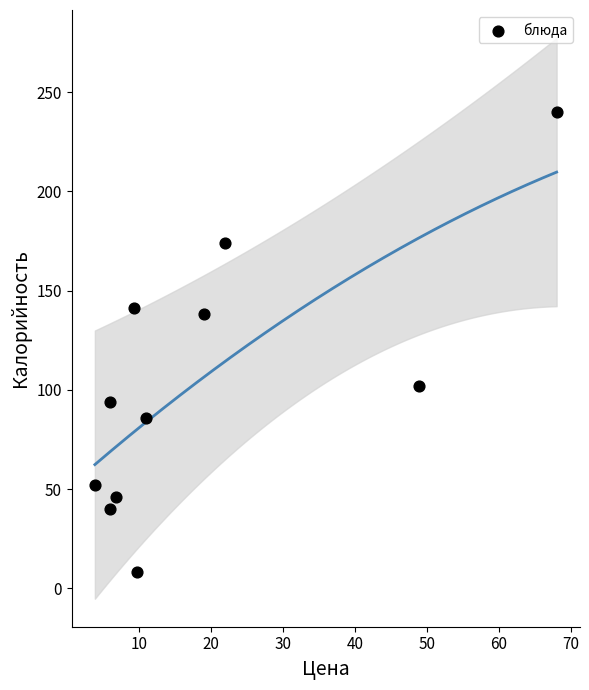

What is the average Y value?

102